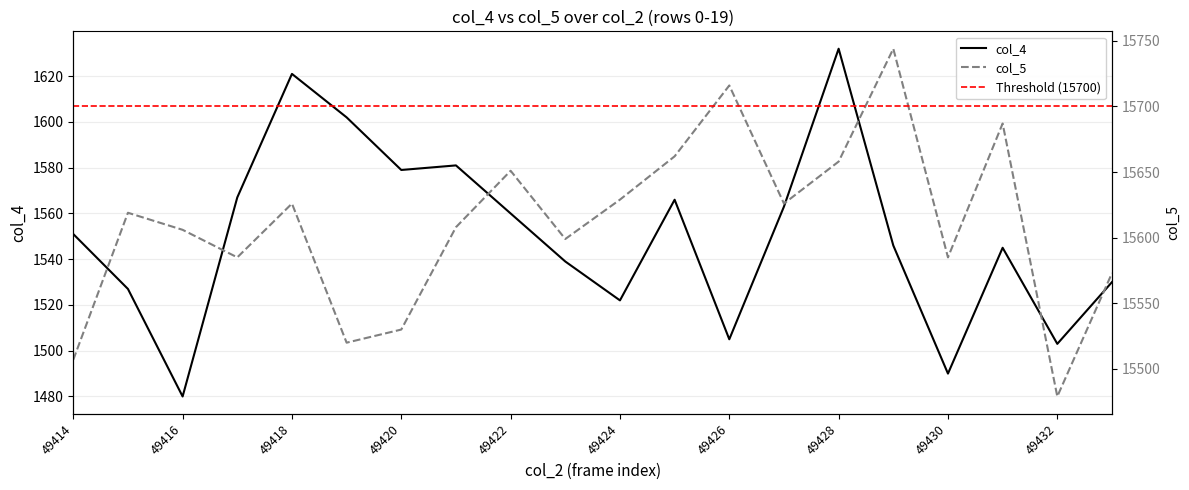

True or false: col_5 has a value of 27394 at 49420.

False